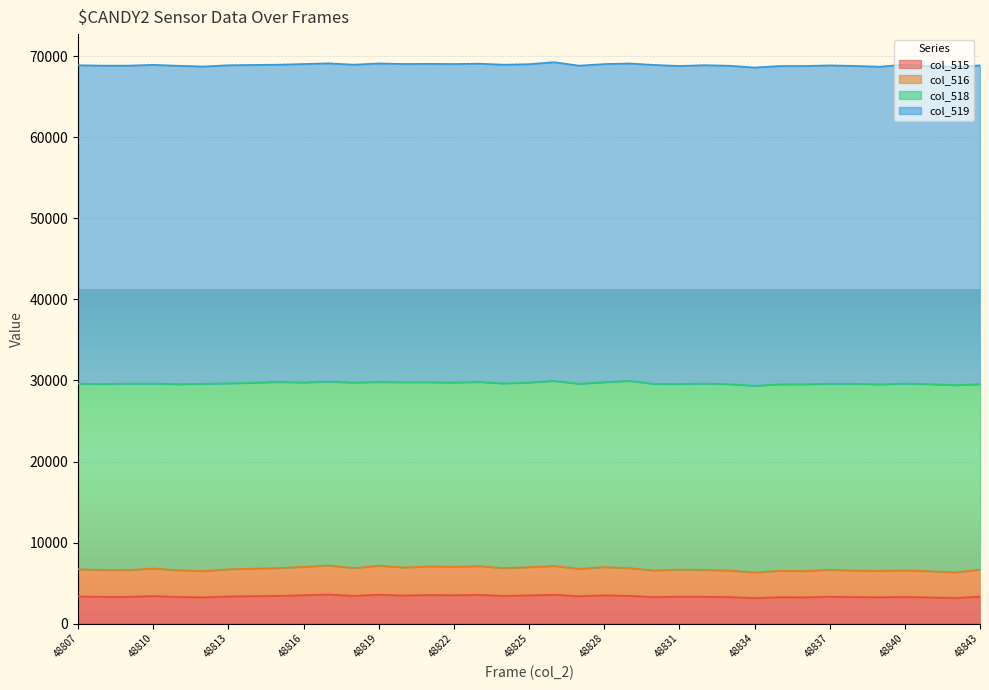

The col_515 series shows 3238 at 48841. True or false?

True